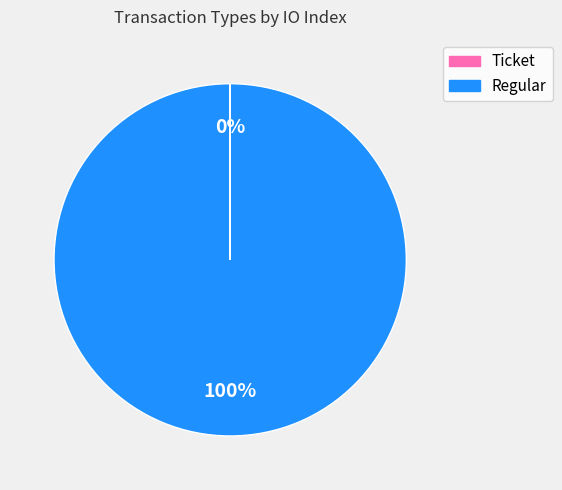

To the nearest percent, what is the difference between the largest and smallest slice percentages?

100%